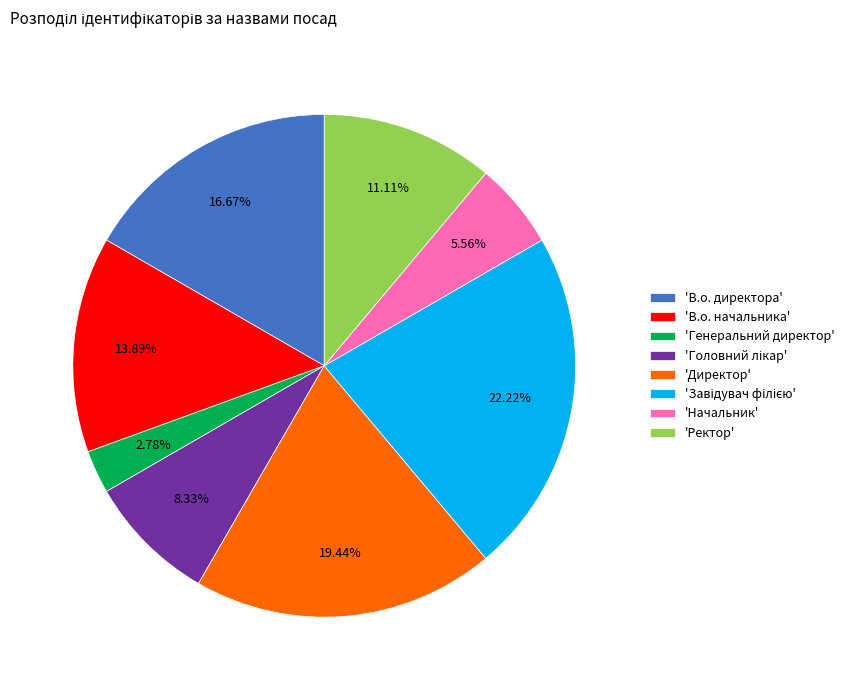

Combined, do 'Начальник' and 'Ректор' account for over 50%?

No